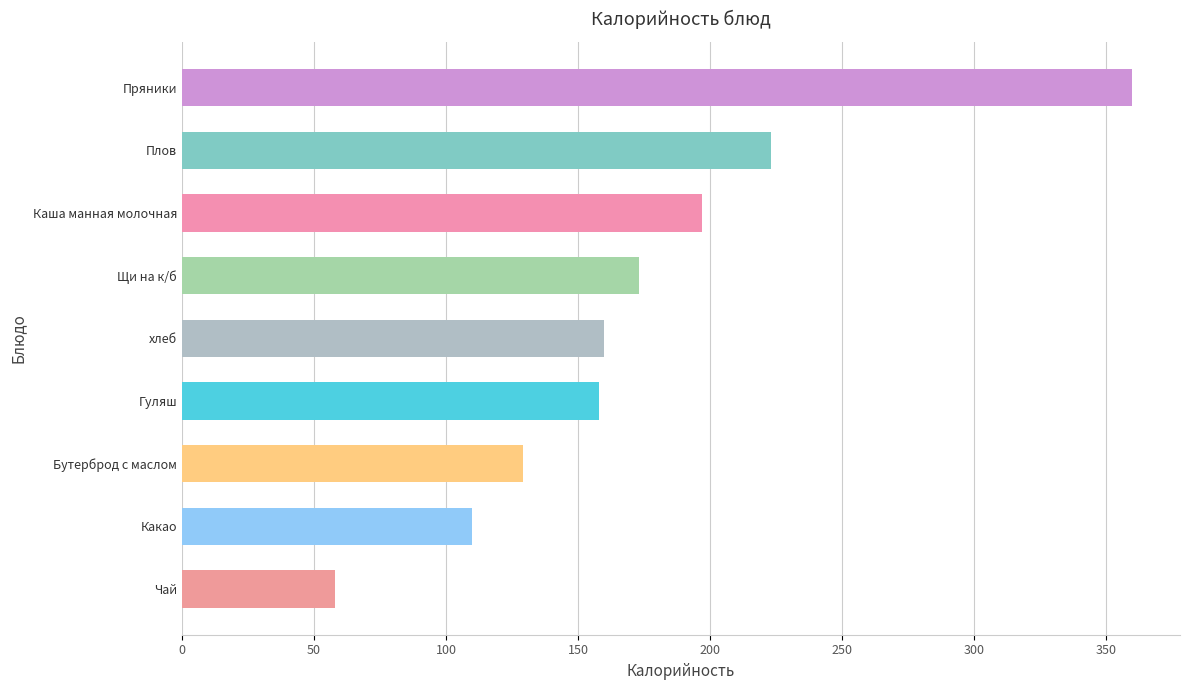

Reading top to bottom, list all the values displayed in this chart.

360	223	197	173	160	158	129	110	58